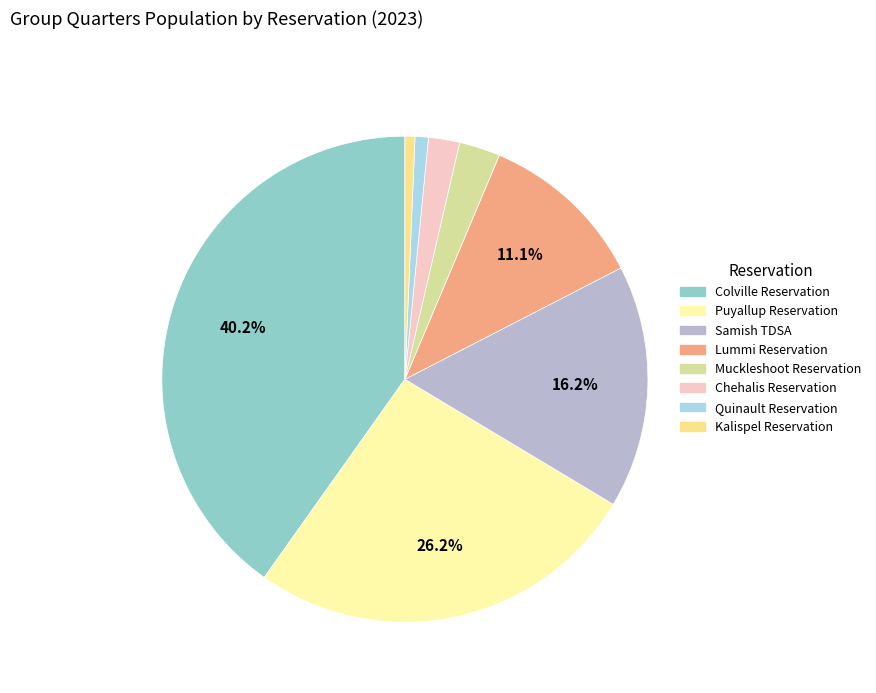

To the nearest percent, what is the average slice percentage?

12%